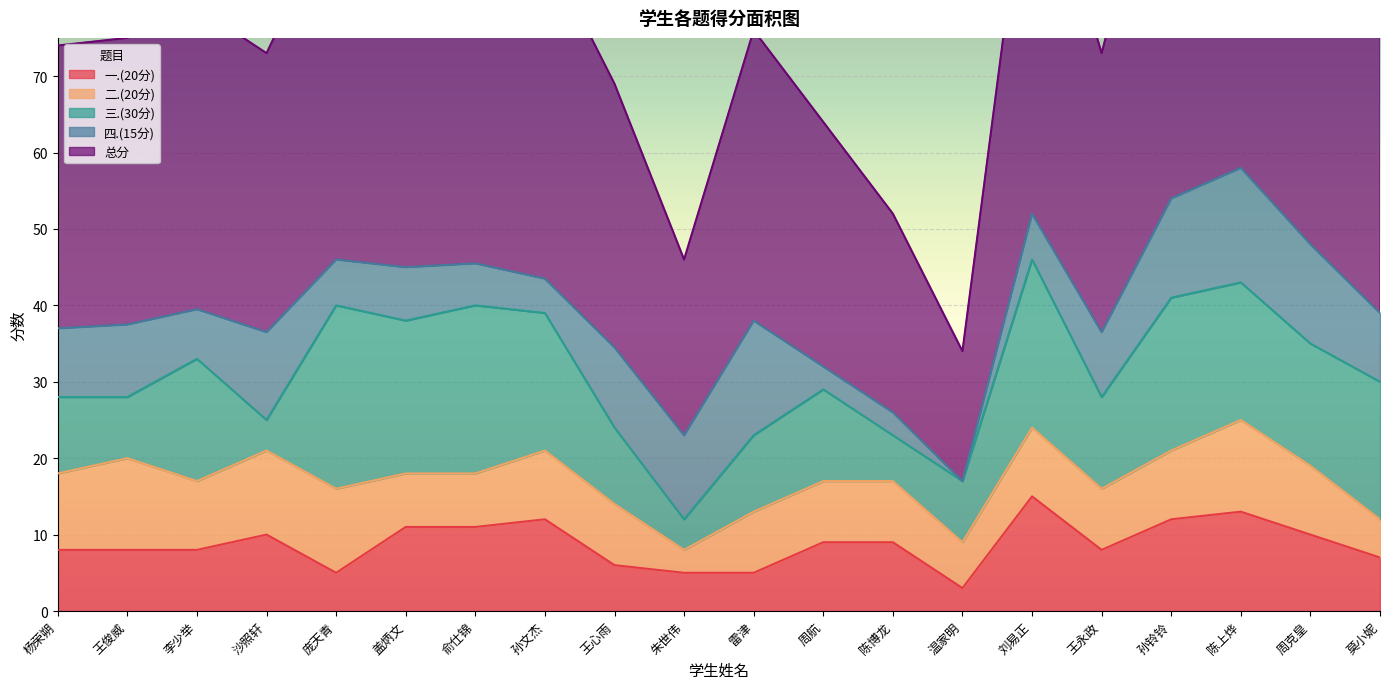

Where do 三.(30分) and 二.(20分) first cross each other?

王俊威 and 李少举